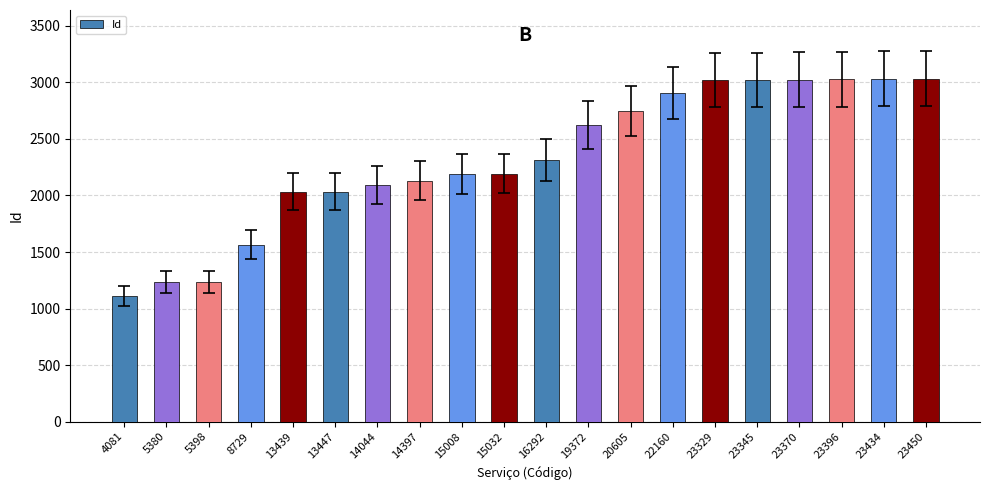

How many bars are there in total?

20